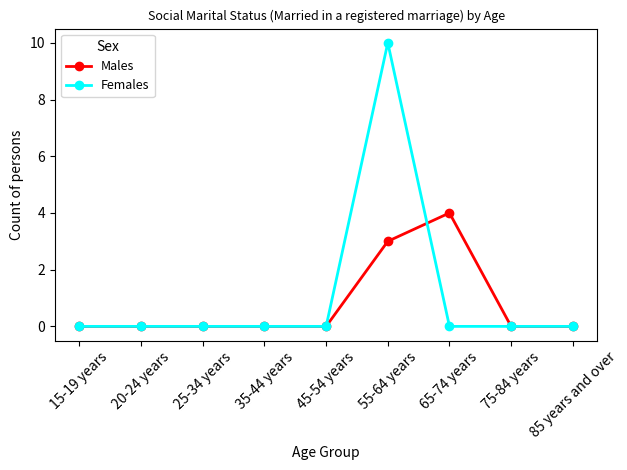

How many series are shown in this chart?

2